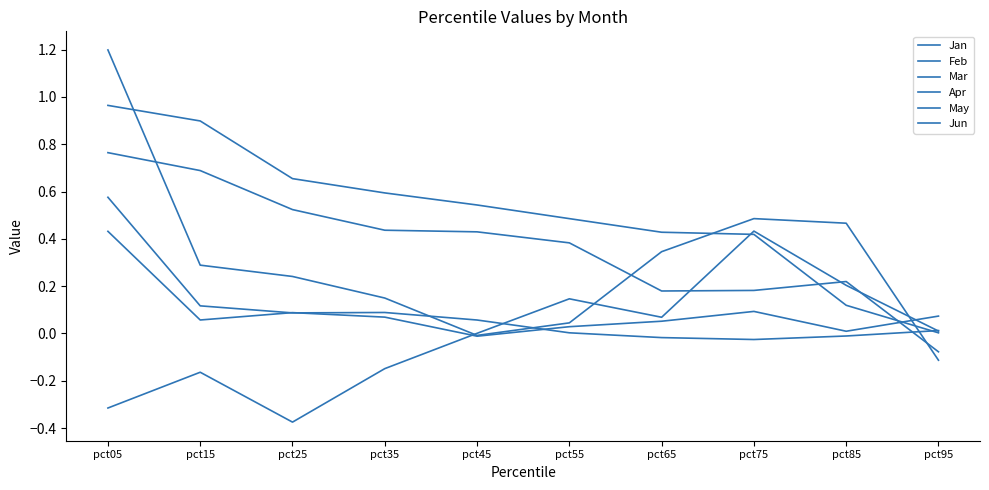

What is the maximum value shown in the chart?

1.2